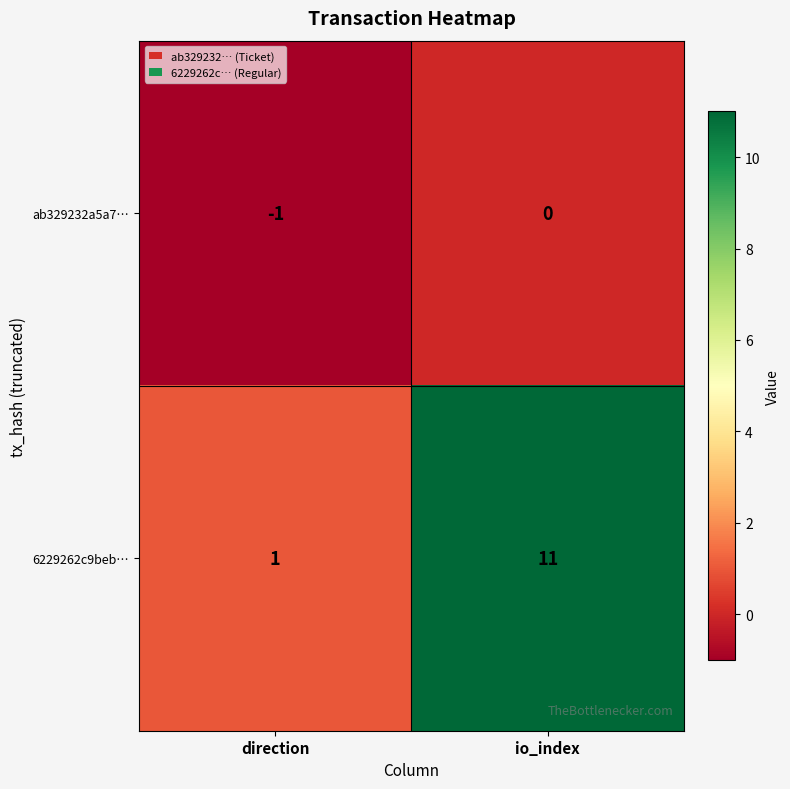

Is the value of ab329232a5a7… at direction greater than the value of 6229262c9beb… at io_index?

No